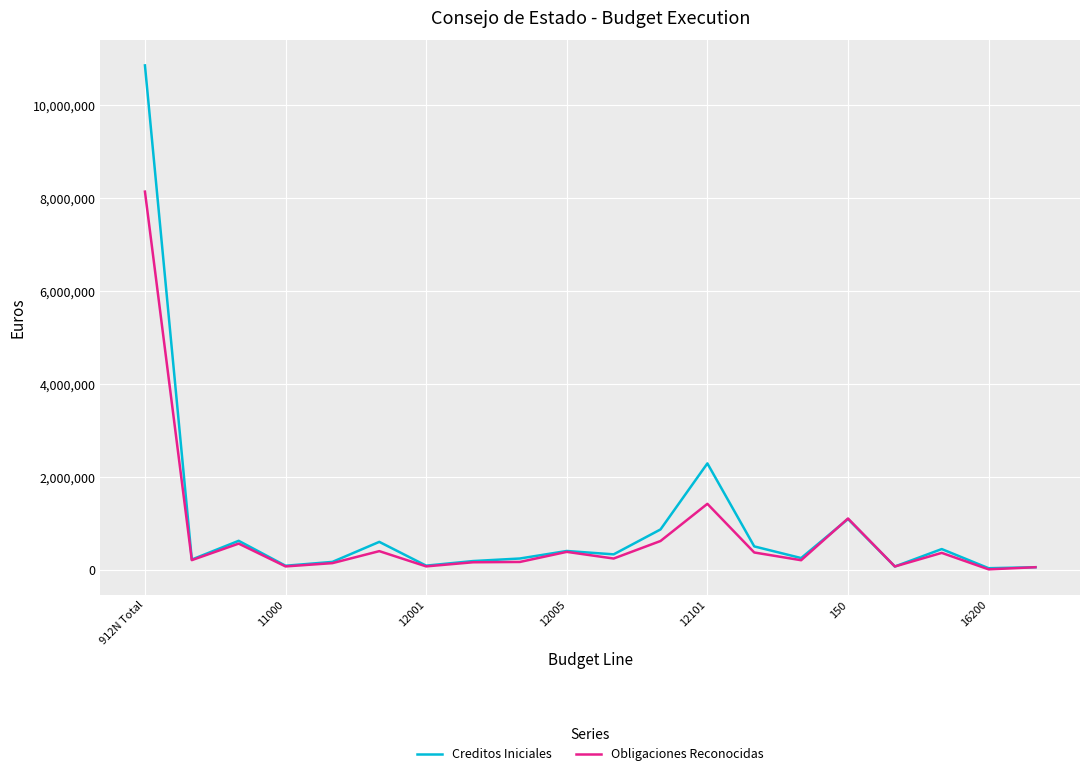

Rank the series by their maximum value, from highest to lowest.

Creditos Iniciales, Obligaciones Reconocidas